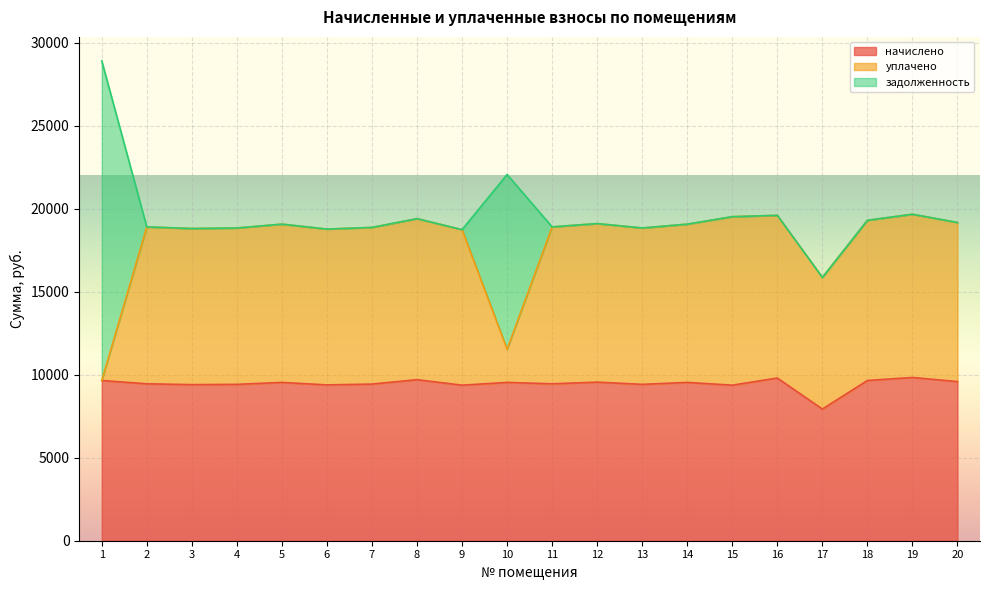

True or false: уплачено has more than 1 points higher than both neighbors.

True